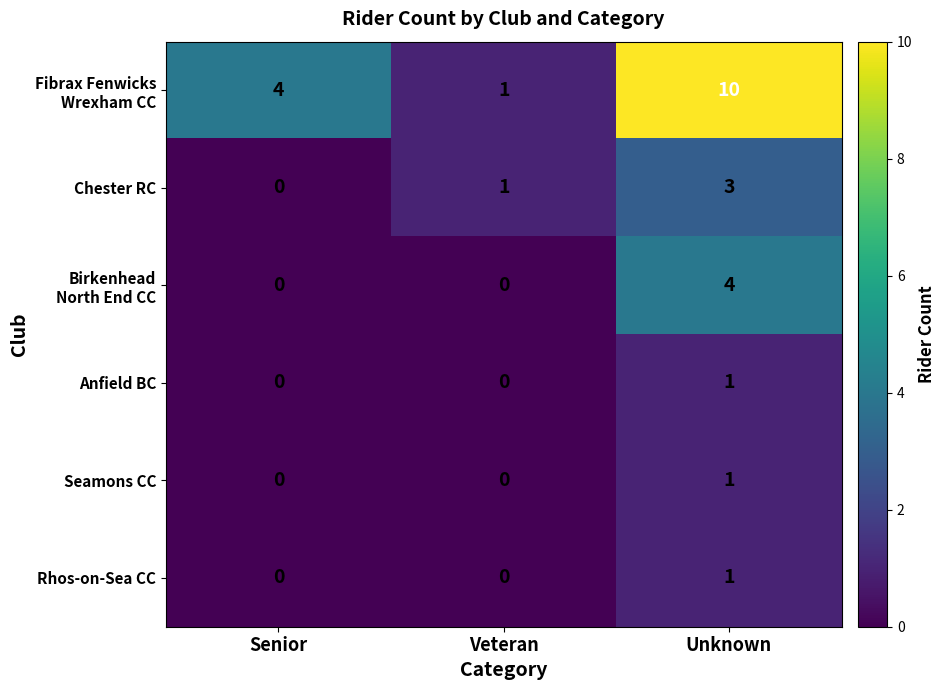

The value of Anfield BC at Unknown is 0. True or false?

False